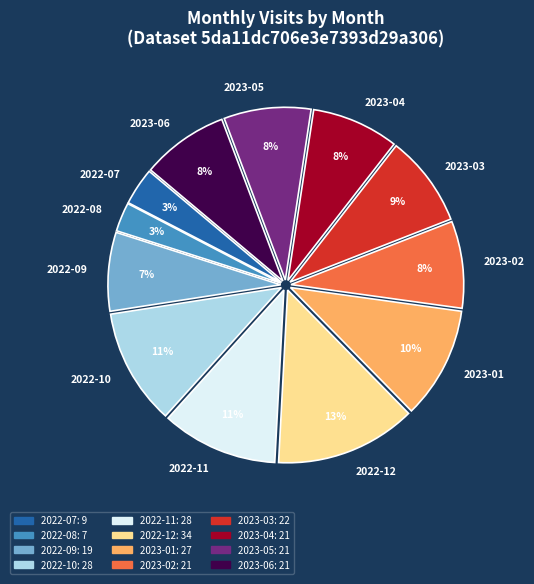

Does any single category account for the majority?

No